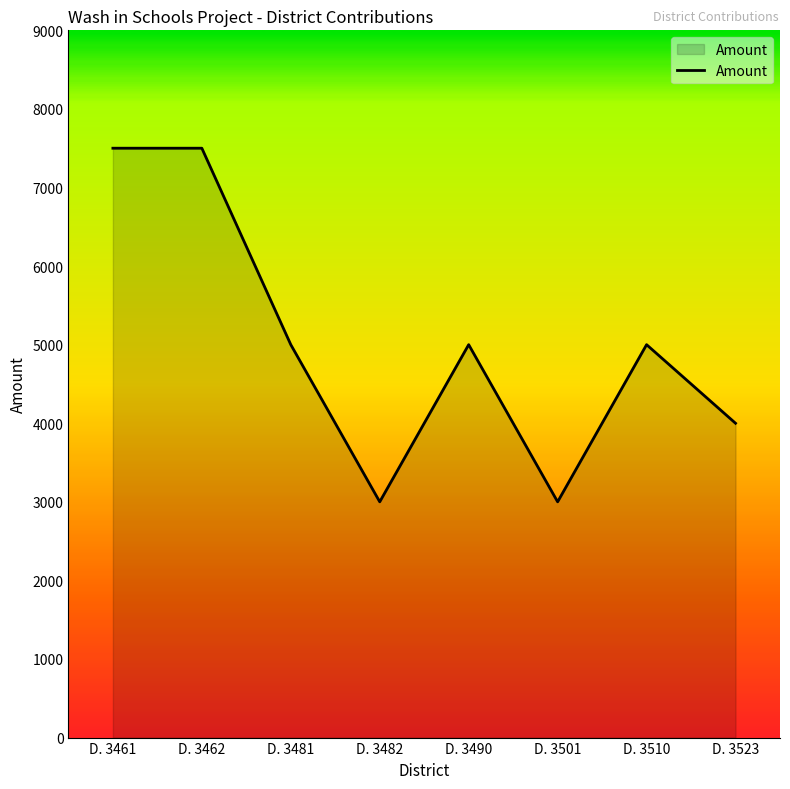

What is the difference between the maximum and second lowest values?

4500